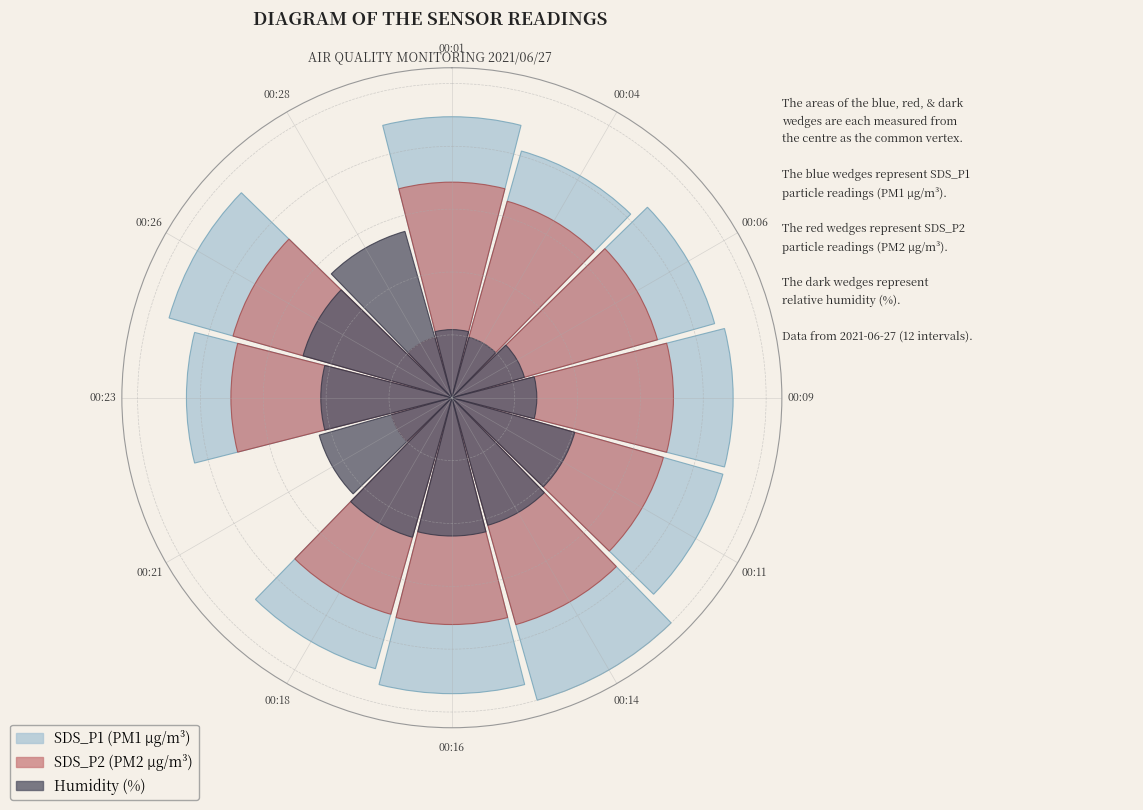

To the nearest percent, what is the difference between the 00:18 and 00:28 slice percentages?

7%